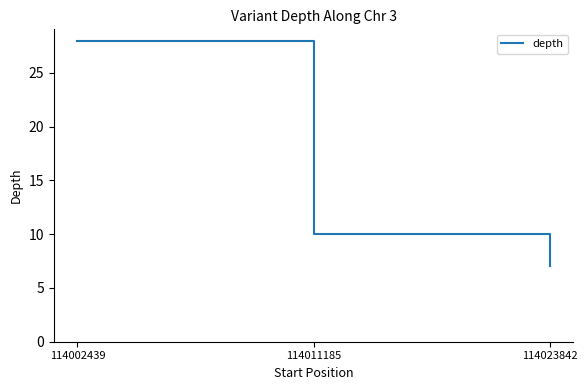

How many distinct data groups are displayed?

1